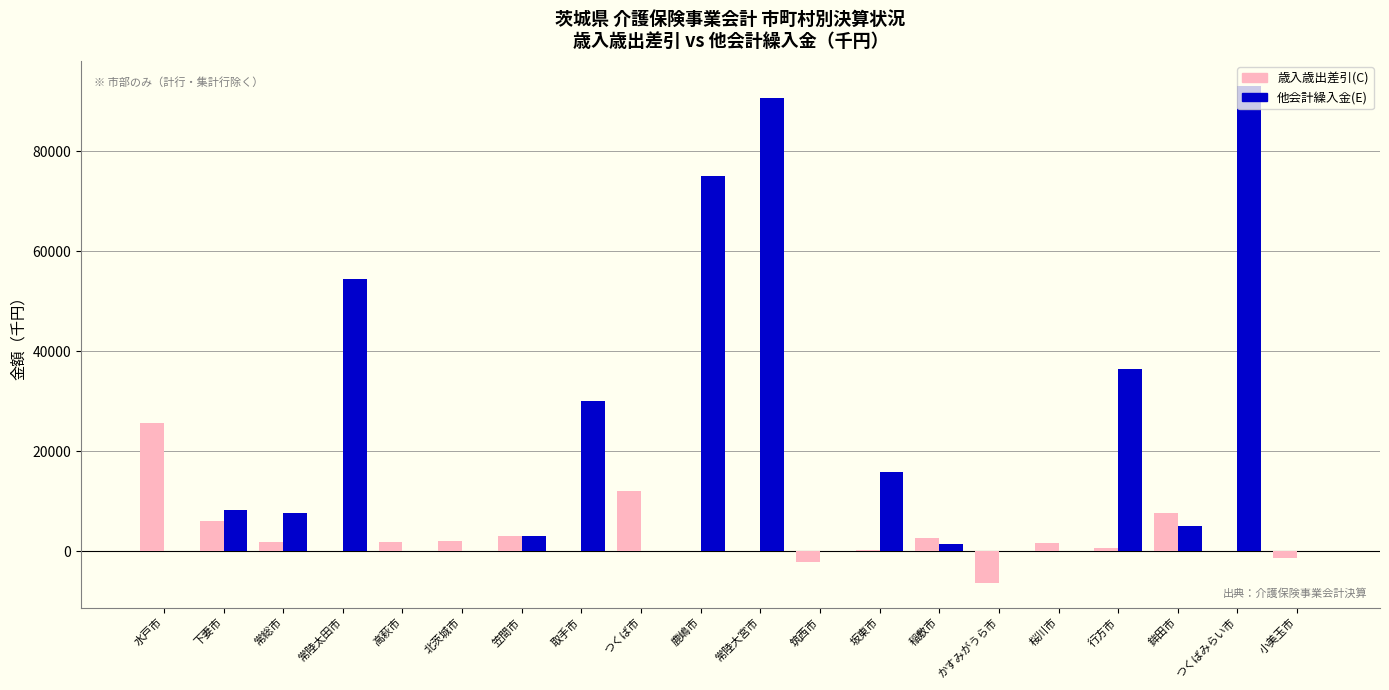

Which series has the largest total across all categories?

他会計繰入金(E)